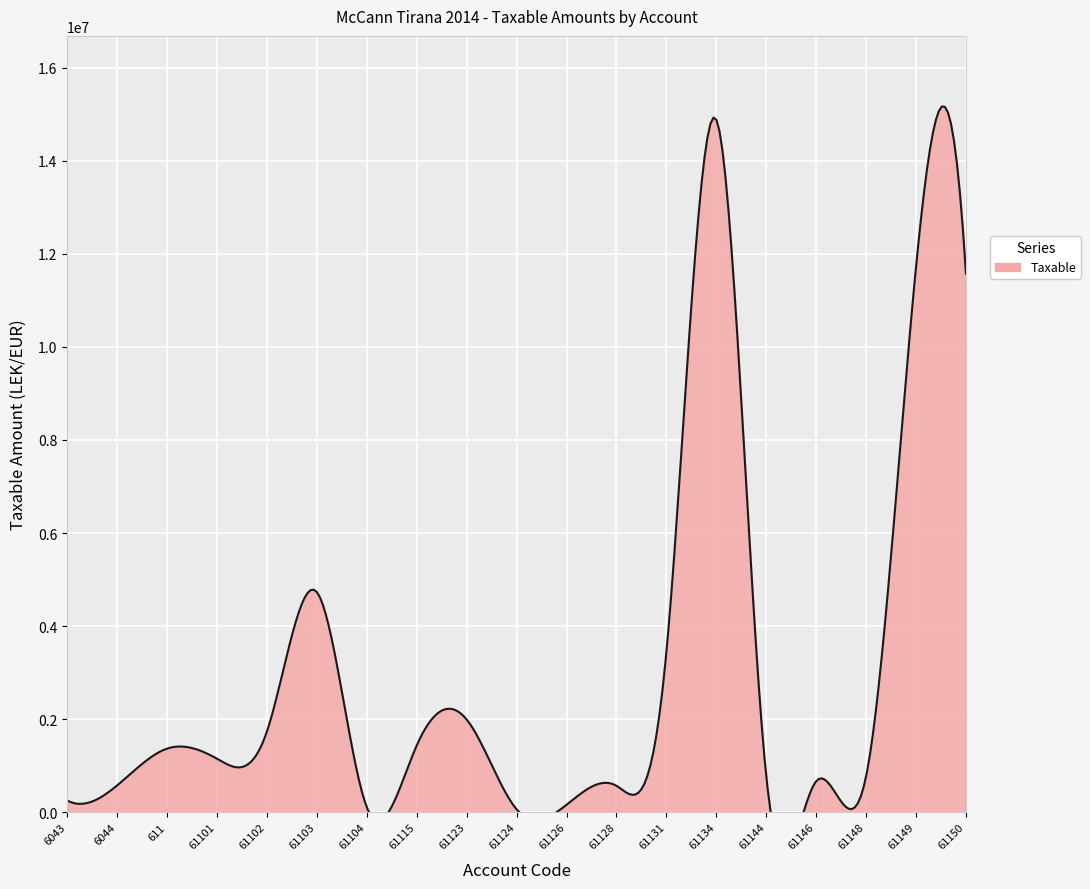

The chart shows a value of 272817.3 at 61146. True or false?

False